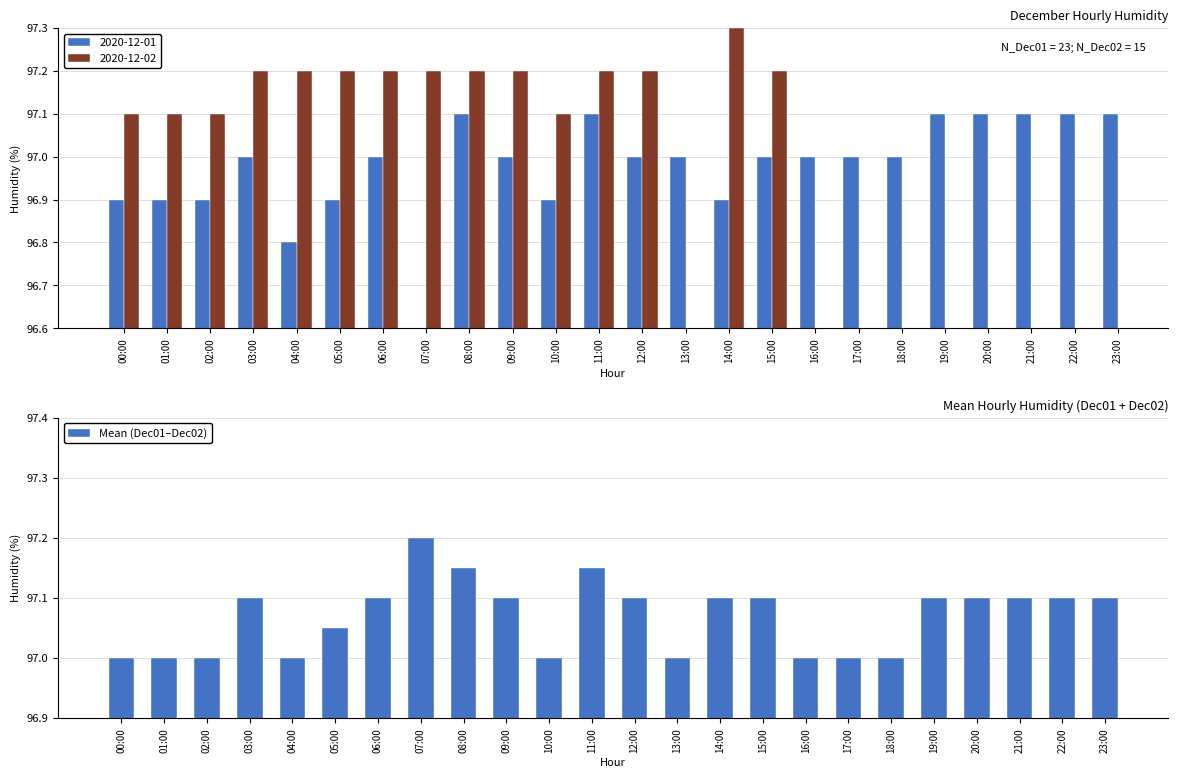

Reading left to right, extract all data points from this chart.

00:00=97.0	01:00=97.0	02:00=97.0	03:00=97.1	04:00=97.0	05:00=97.1	06:00=97.1	07:00=97.2	08:00=97.2	09:00=97.1	10:00=97.0	11:00=97.2	12:00=97.1	13:00=97.0	14:00=97.1	15:00=97.1	16:00=97.0	17:00=97.0	18:00=97.0	19:00=97.1	20:00=97.1	21:00=97.1	22:00=97.1	23:00=97.1